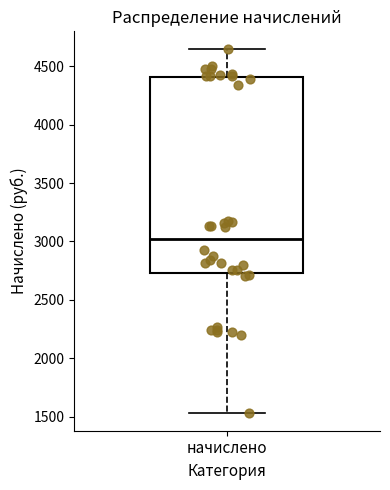

Read this box plot against the y-axis: the position of the median line, the range covered by the box, and the ends of both whiskers. The values are not printed on the chart, so give them approximately, as read against the axis.

median 3000, box 2750 to 4400, whiskers 1550 to 4650